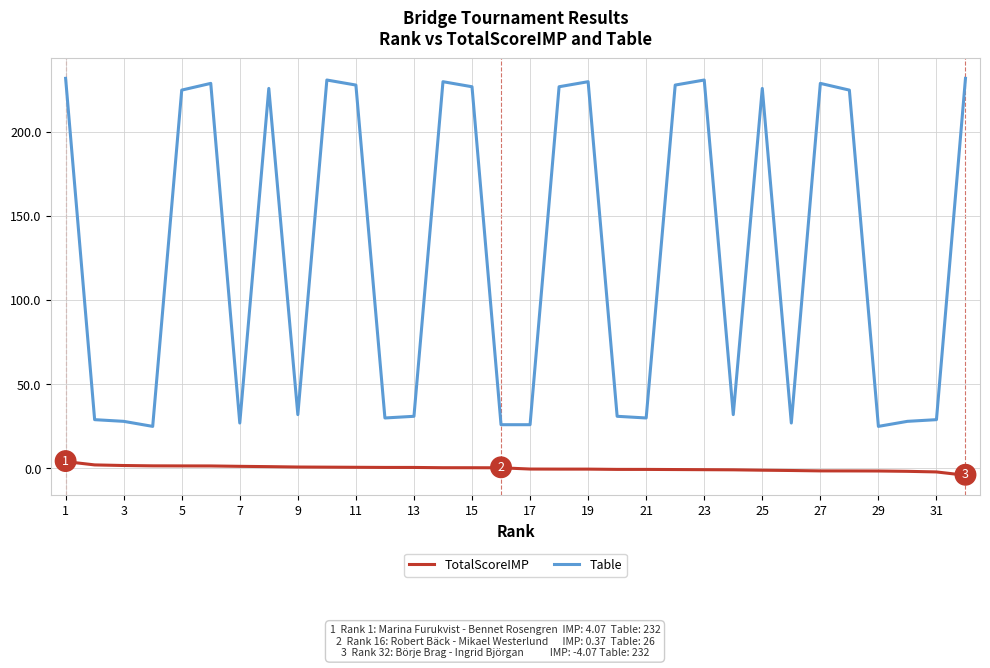

True or false: Table and TotalScoreIMP cross at least once.

False